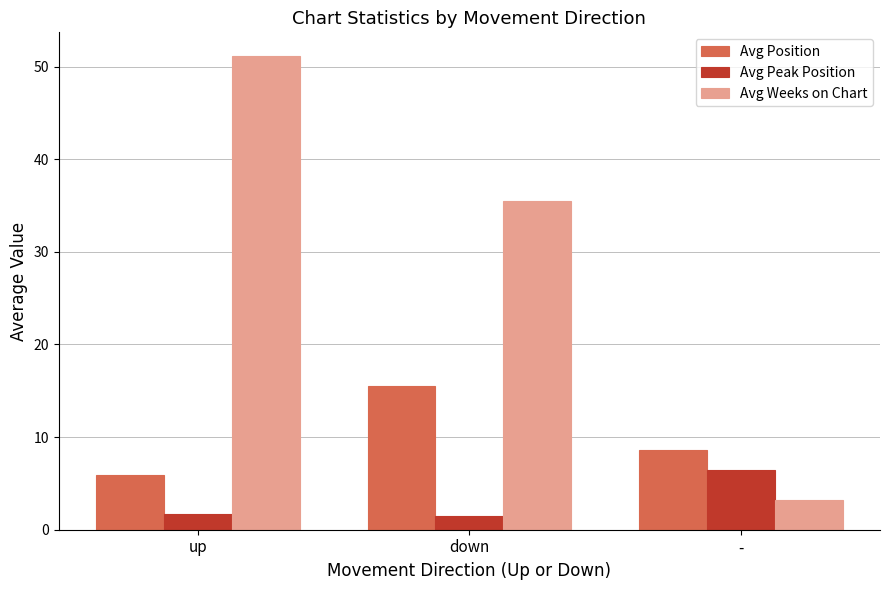

What is the minimum value shown in the chart?

1.5